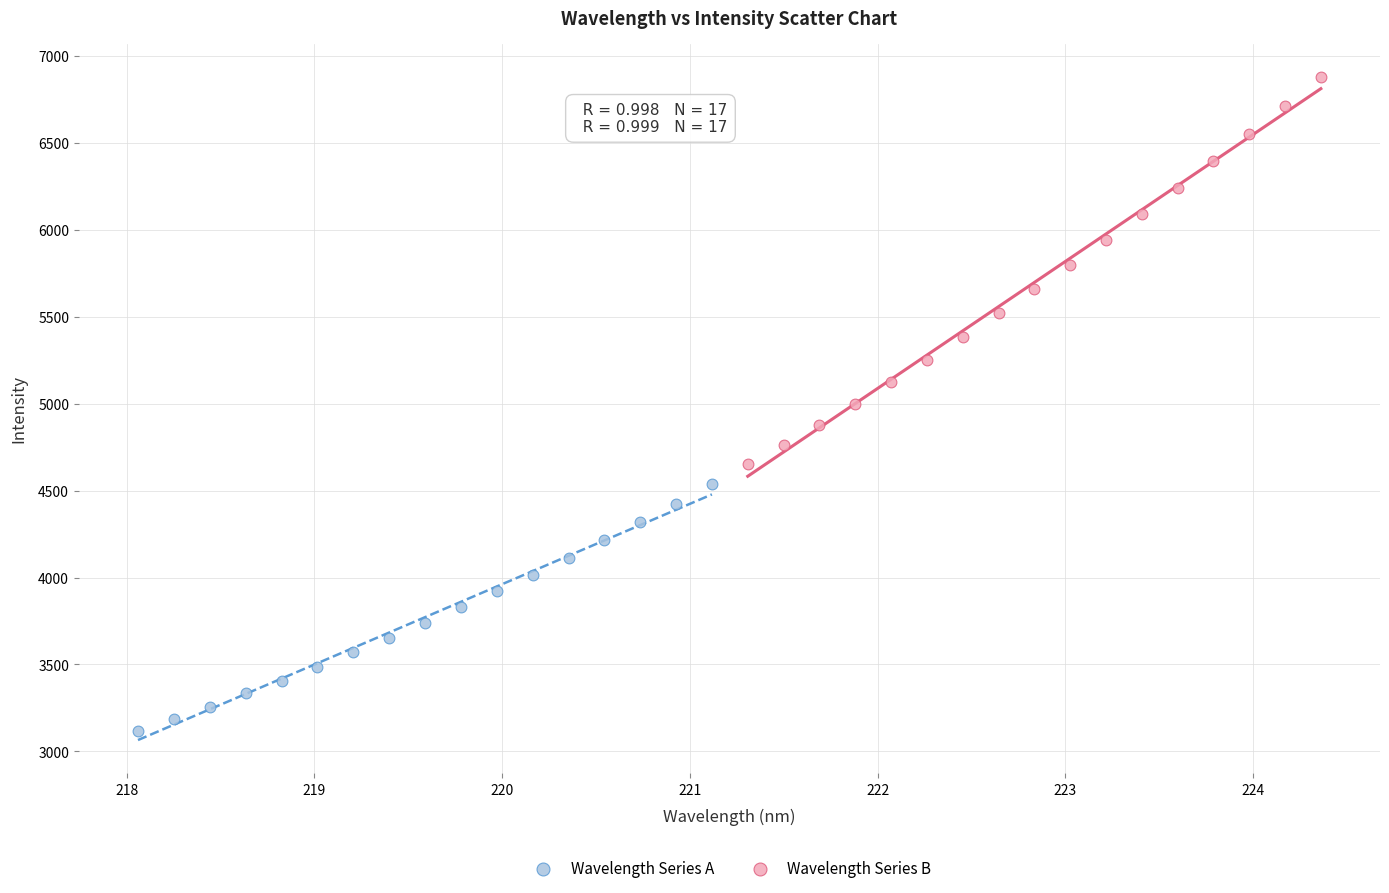

Which series contains the highest Y value?

Wavelength Series B